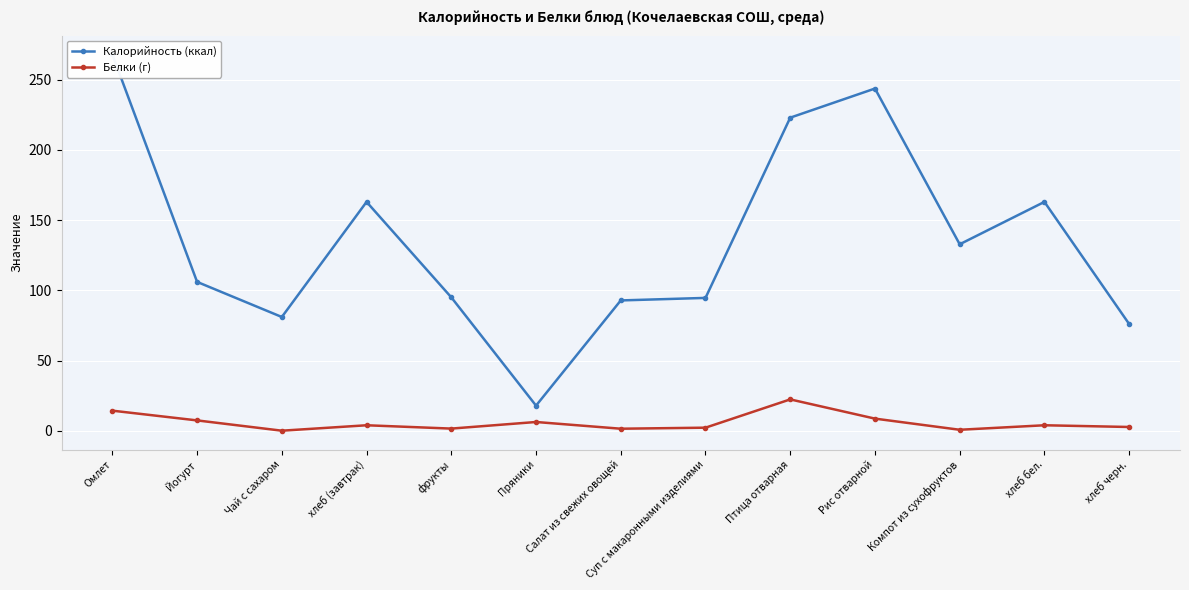

True or false: Белки (г) and Калорийность (ккал) cross at least once.

False